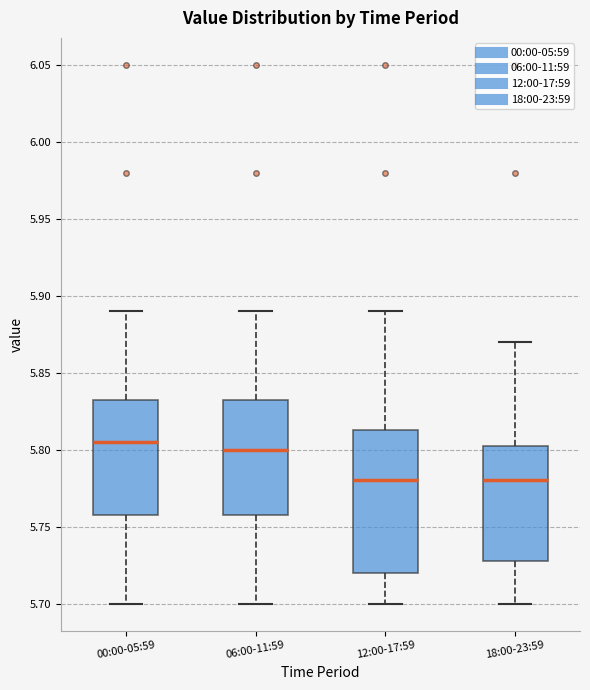

Reading left to right, read every box against the y-axis: the position of its median line, the range the box covers, and the ends of its whiskers. The values are not printed on the chart, so give them approximately, as read against the axis.

00:00-05:59: median 5.805, box 5.760 to 5.835, whiskers 5.700 to 5.890
06:00-11:59: median 5.800, box 5.760 to 5.835, whiskers 5.700 to 5.890
12:00-17:59: median 5.780, box 5.720 to 5.815, whiskers 5.700 to 5.890
18:00-23:59: median 5.780, box 5.730 to 5.805, whiskers 5.700 to 5.870